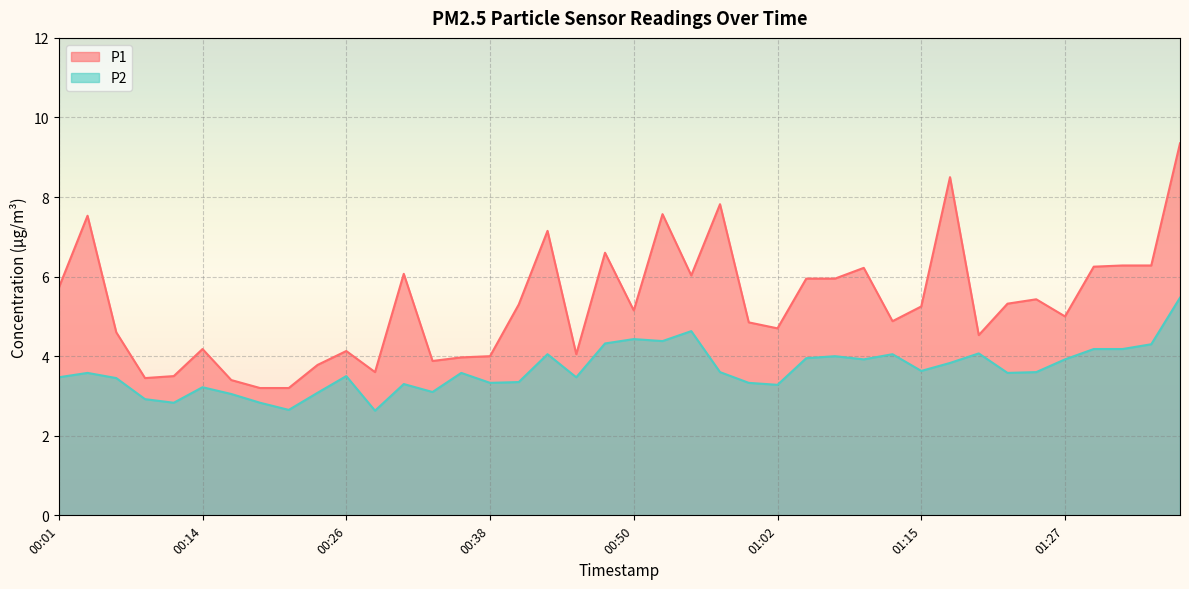

True or false: P1 has a value of 6.8 at 00:26.

False